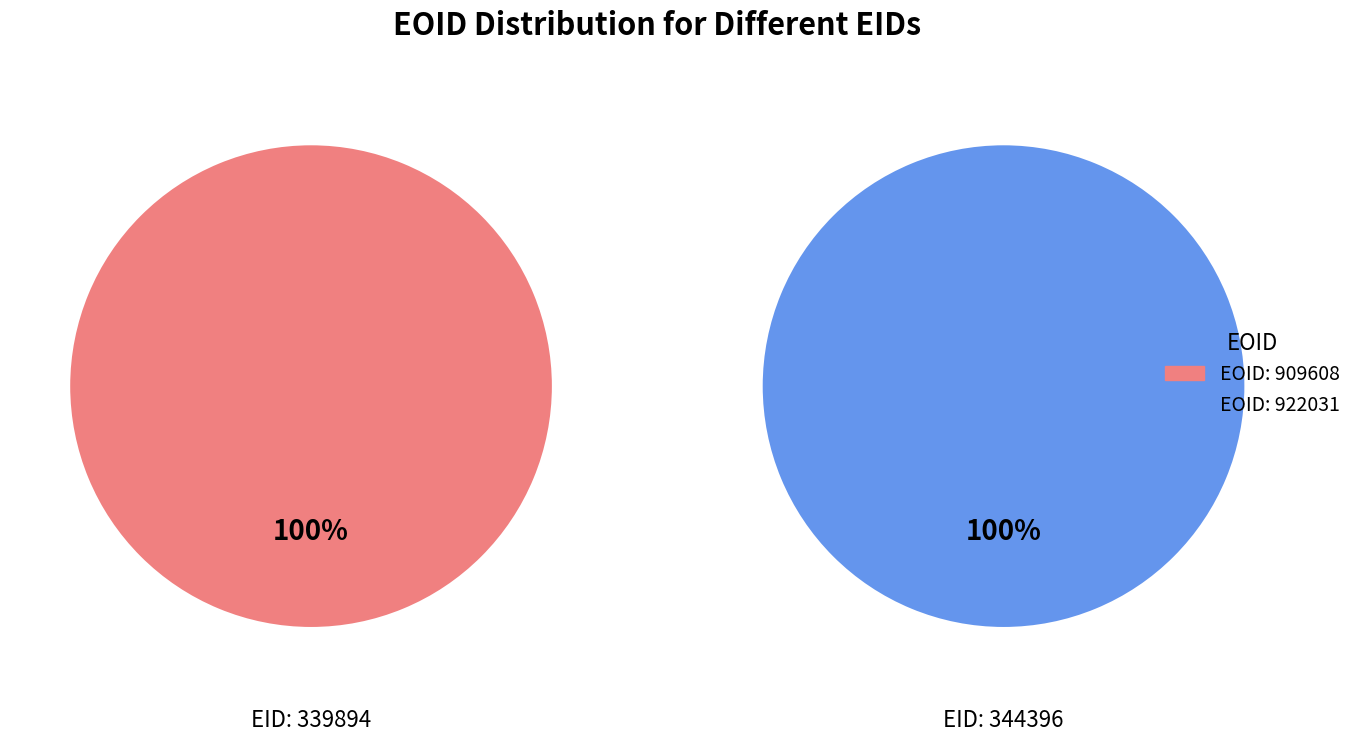

Count the number of slices in the pie.

2